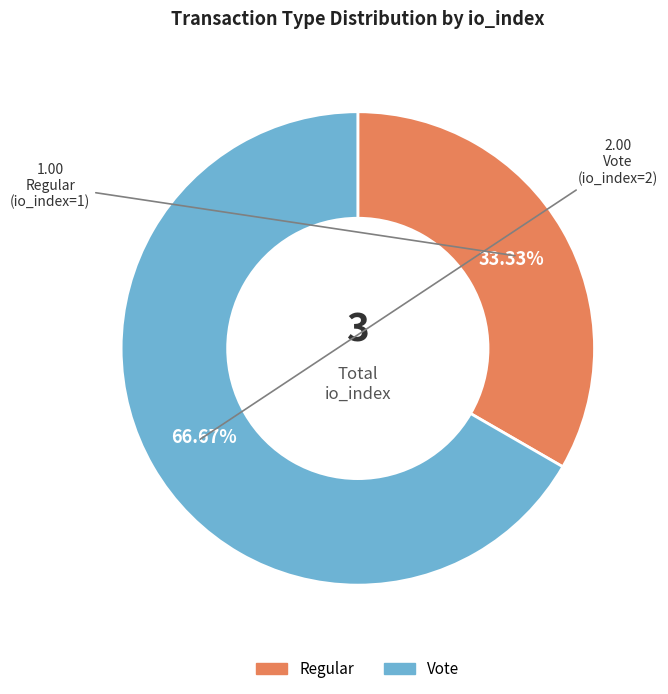

To the nearest percent, what percentage of the pie is Vote?

67%